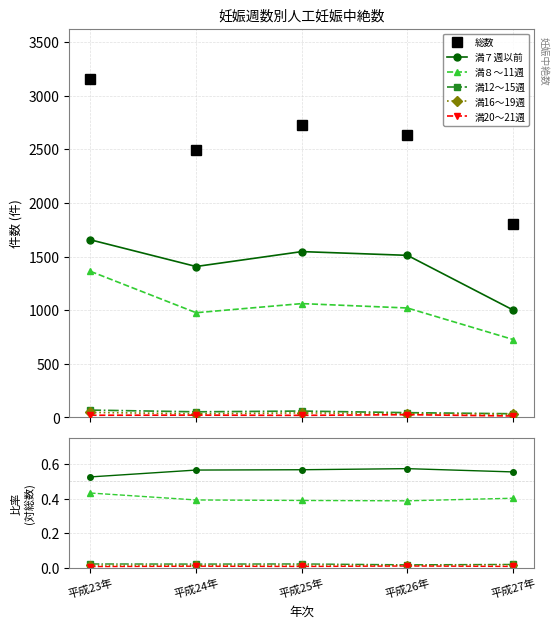

At which label does 満12～15週 reach its peak?

平成25年